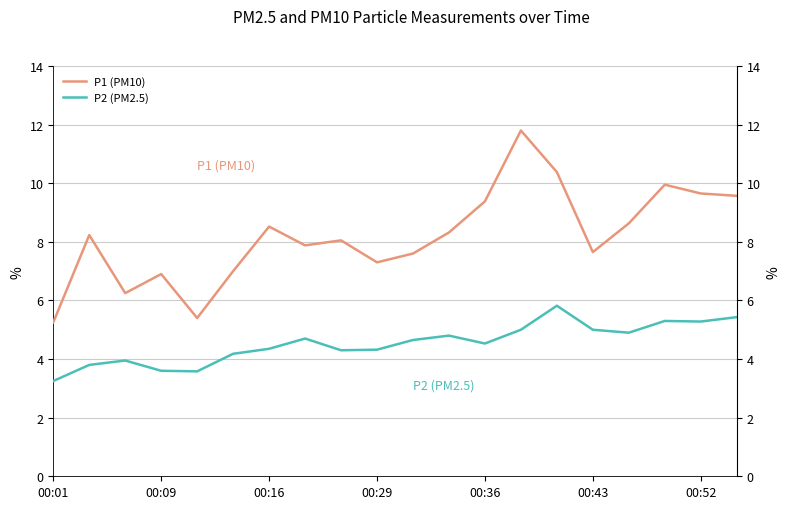

What are all the series names shown in the legend?

P1 (PM10), P2 (PM2.5)